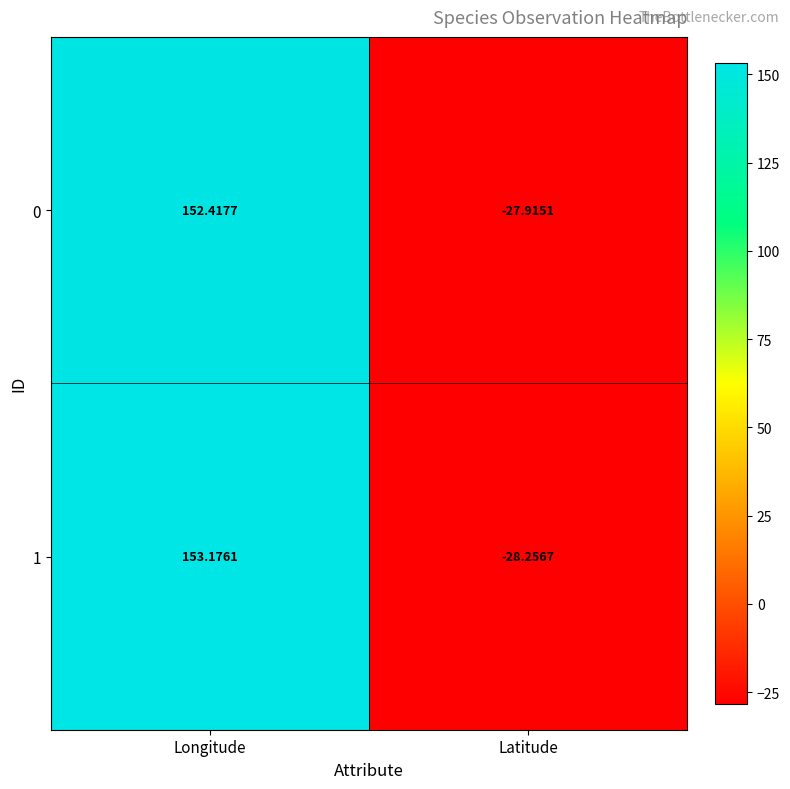

Where is 1 nearest to the value 62?

Latitude